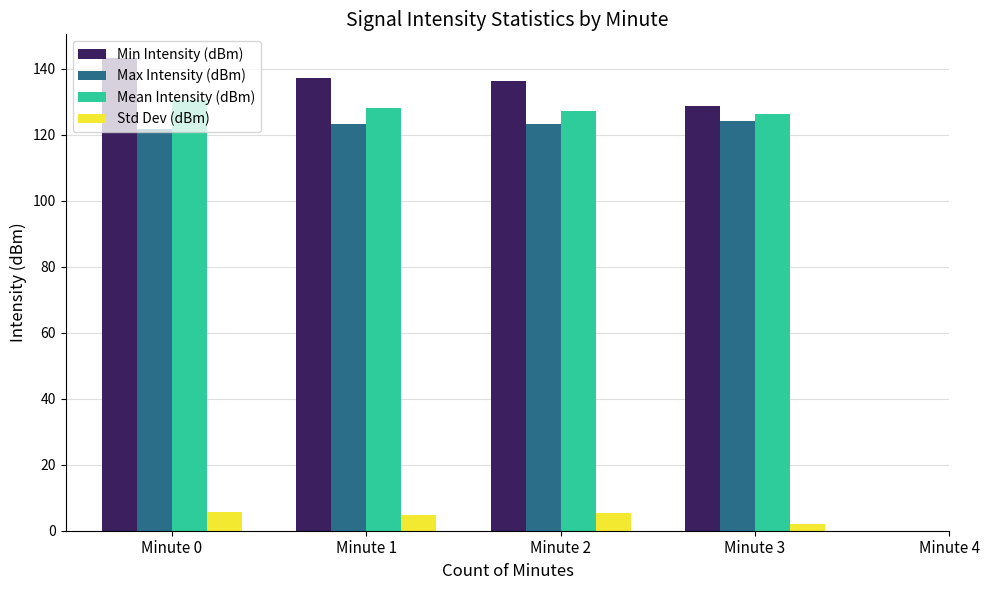

At which category does the chart reach its minimum across all series?

Minute 3